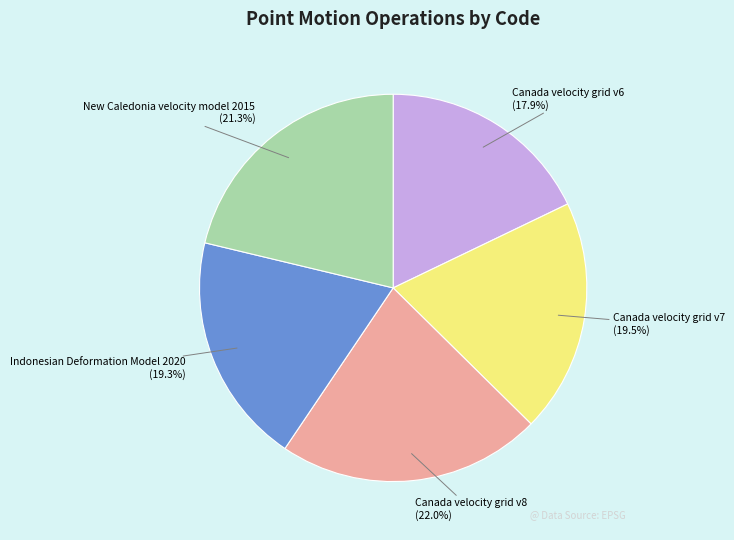

To the nearest percent, what is the average slice percentage?

20%